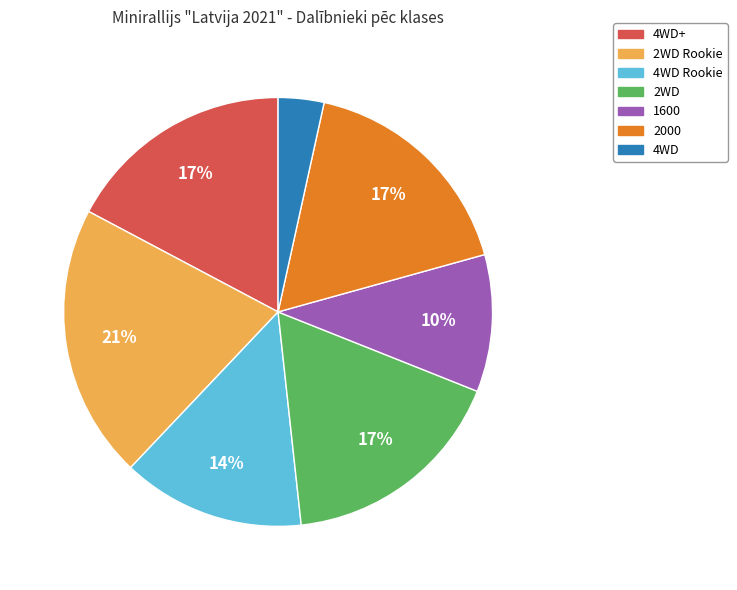

To the nearest percent, what is the average slice percentage?

14%